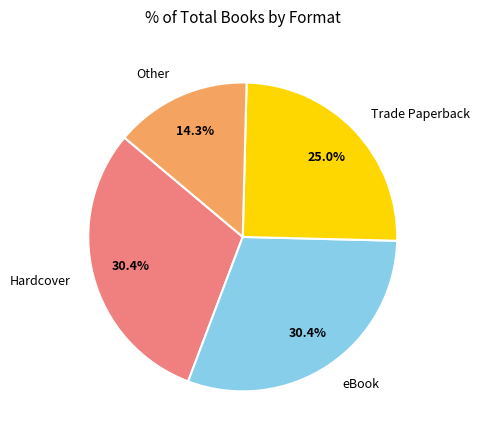

Is eBook the majority of the pie?

No